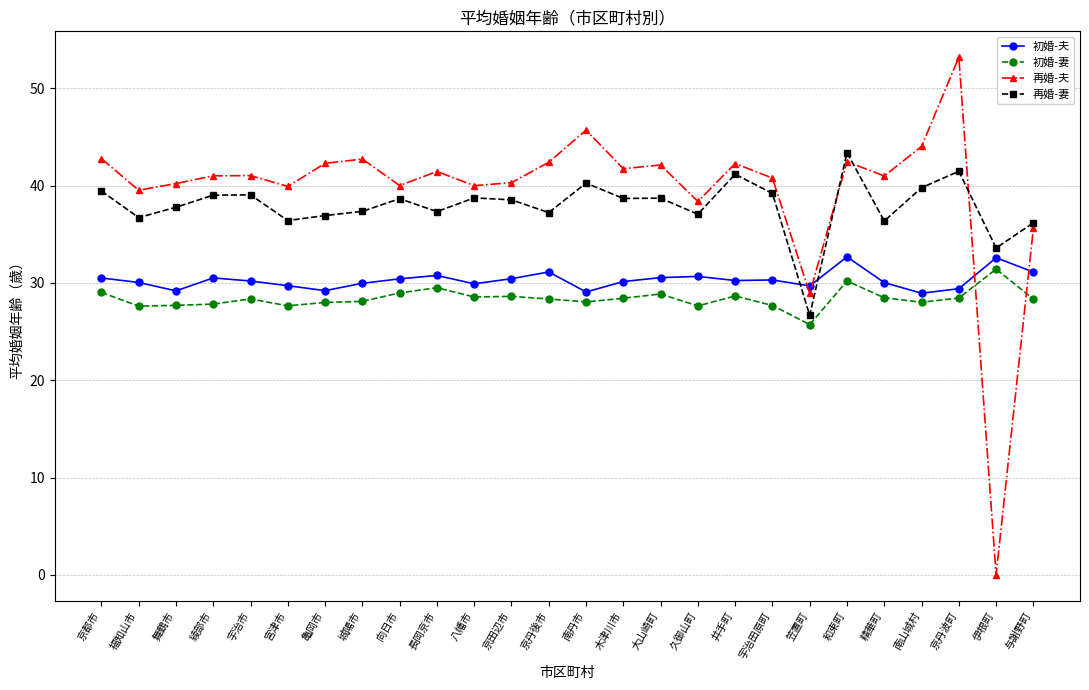

At 八幡市, list the series in order from largest to smallest.

再婚-夫, 再婚-妻, 初婚-夫, 初婚-妻